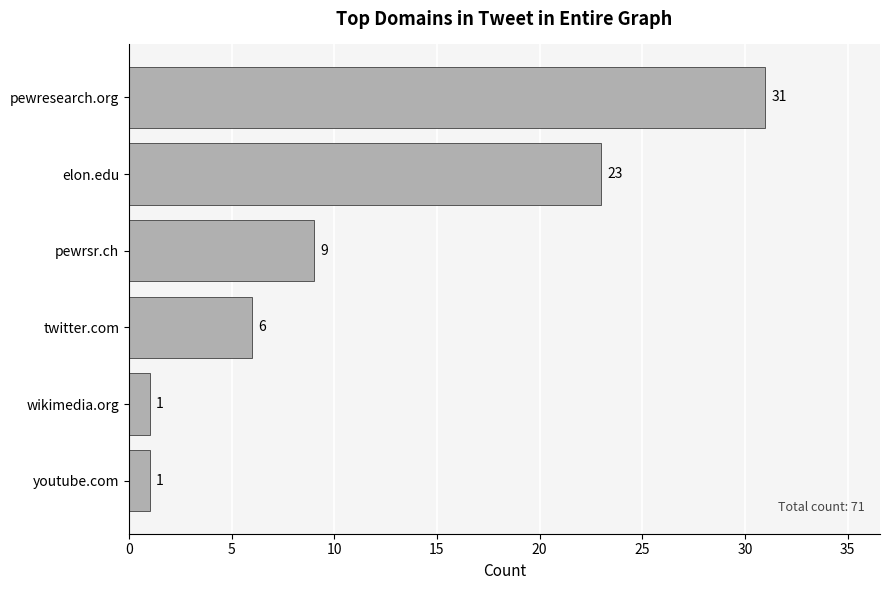

Between youtube.com and elon.edu, which is larger?

elon.edu